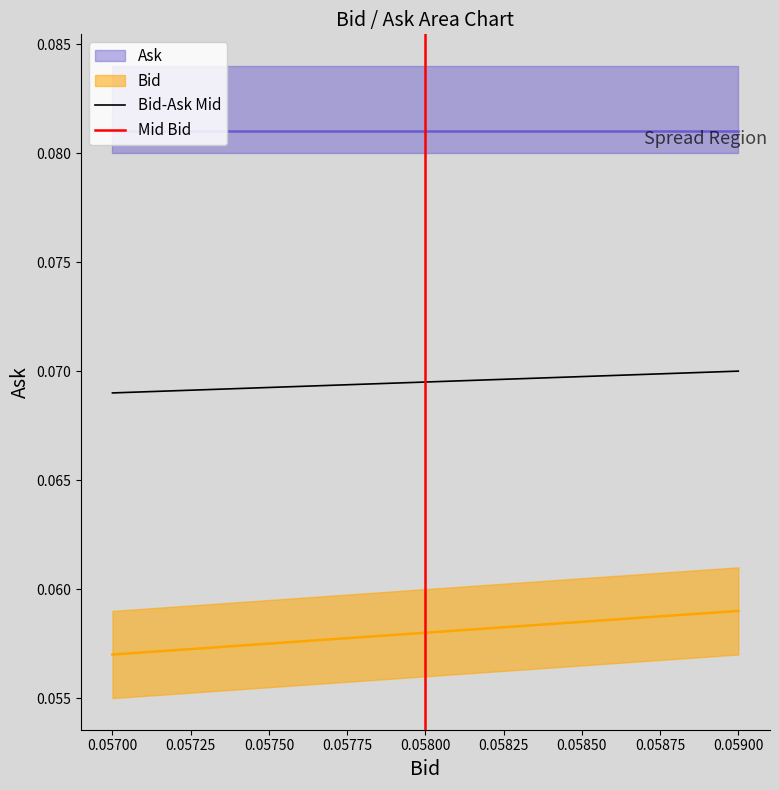

The value of Bid-Ask Mid at 0.05700 is 0.0. True or false?

False